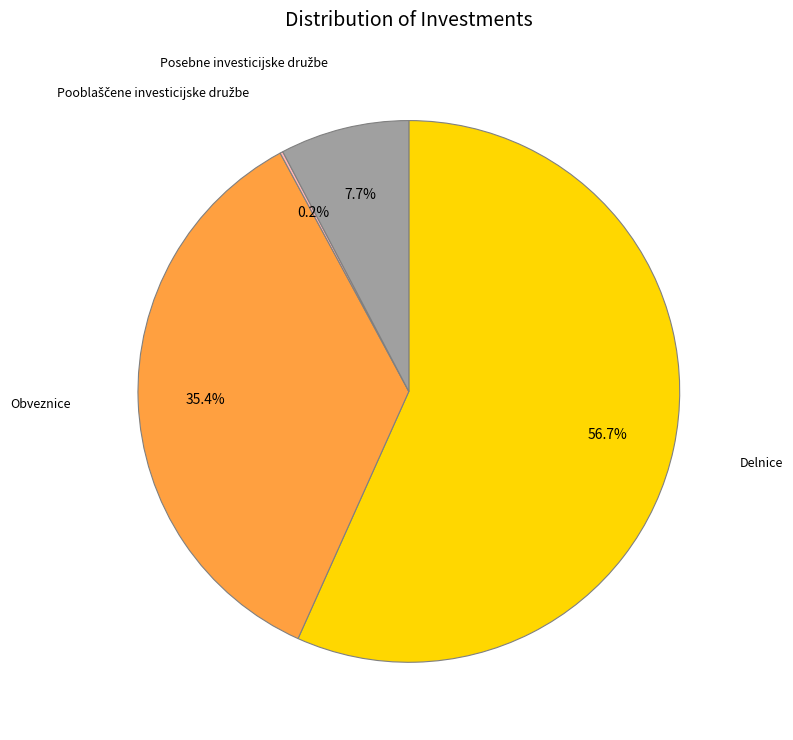

What percentage is the Posebne investicijske družbe slice, to the nearest percent?

8%